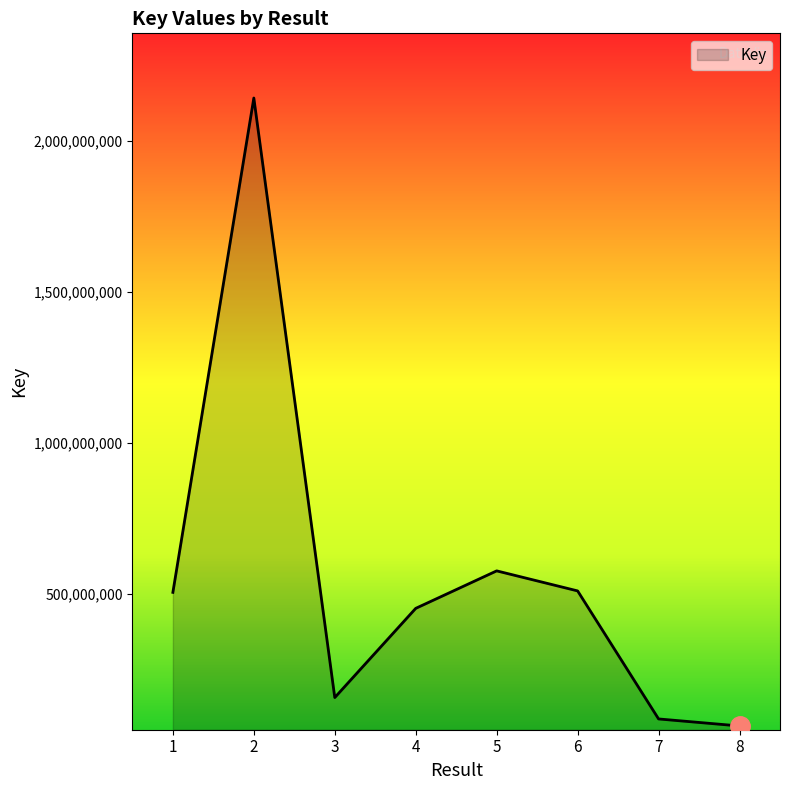

Count the number of categories in the chart.

8